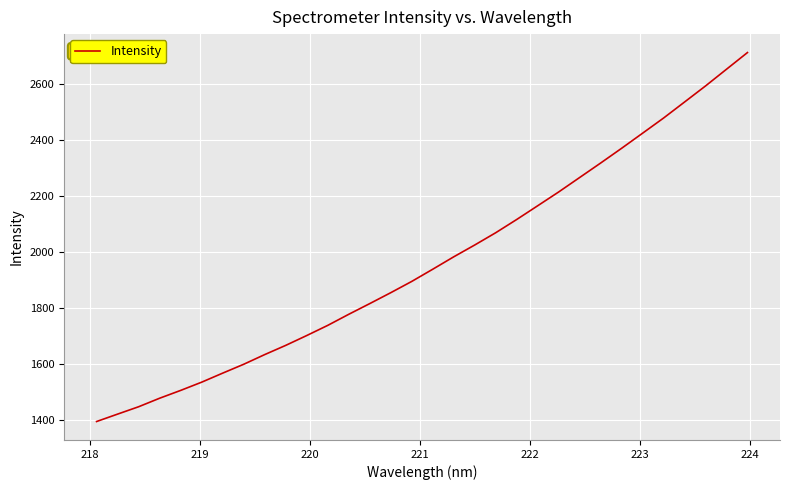

What is the difference between the maximum and minimum values?

1319.4